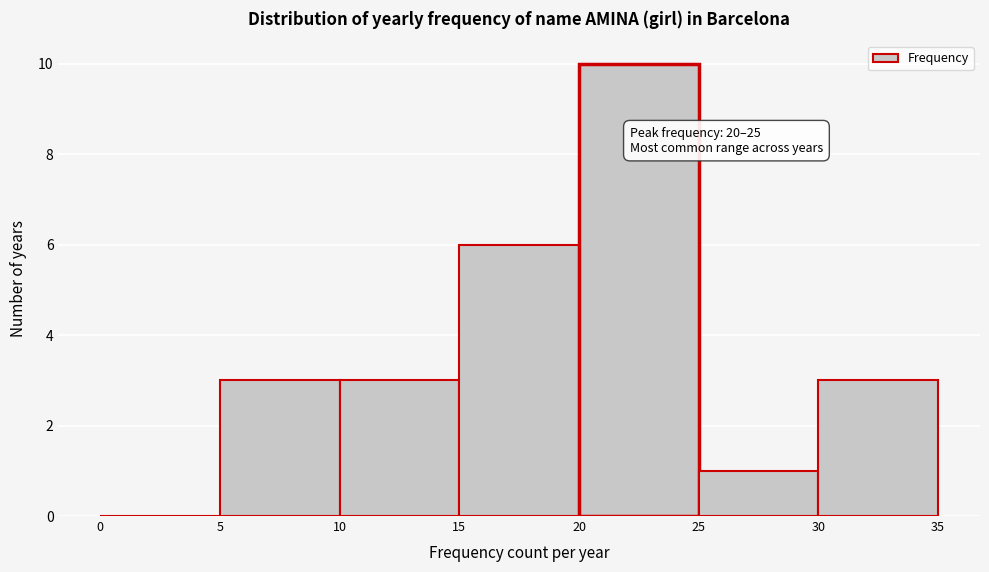

Over which range of the x-axis is the bar tallest?

20 to 25